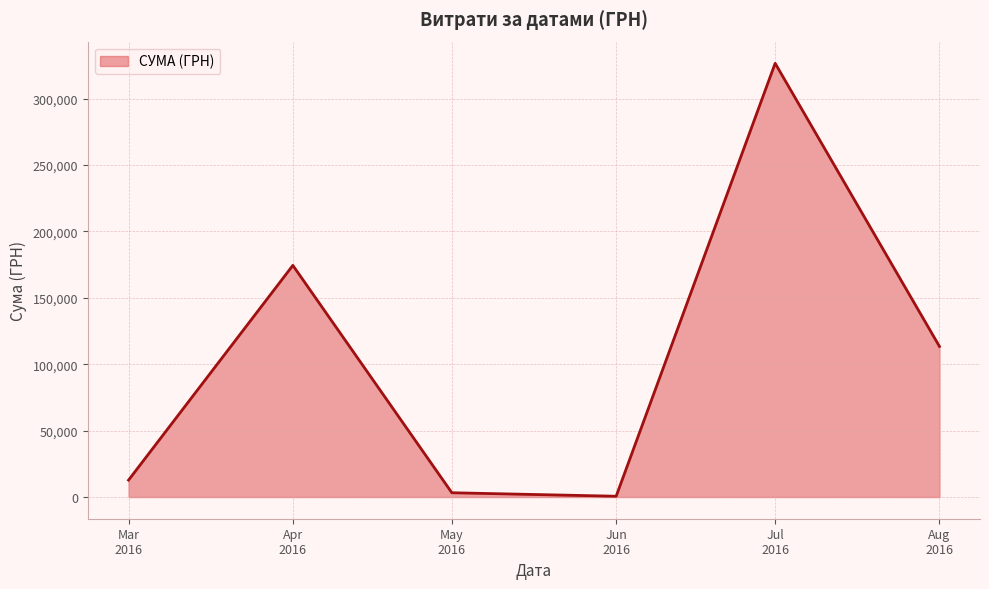

What is the maximum value shown in the chart?

326572.3